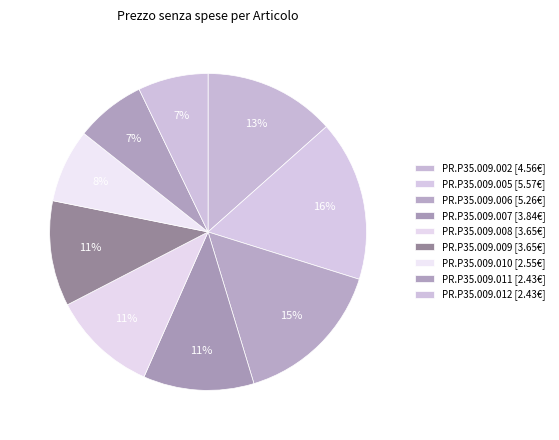

What is the smallest slice in the pie chart?

PR.P35.009.011